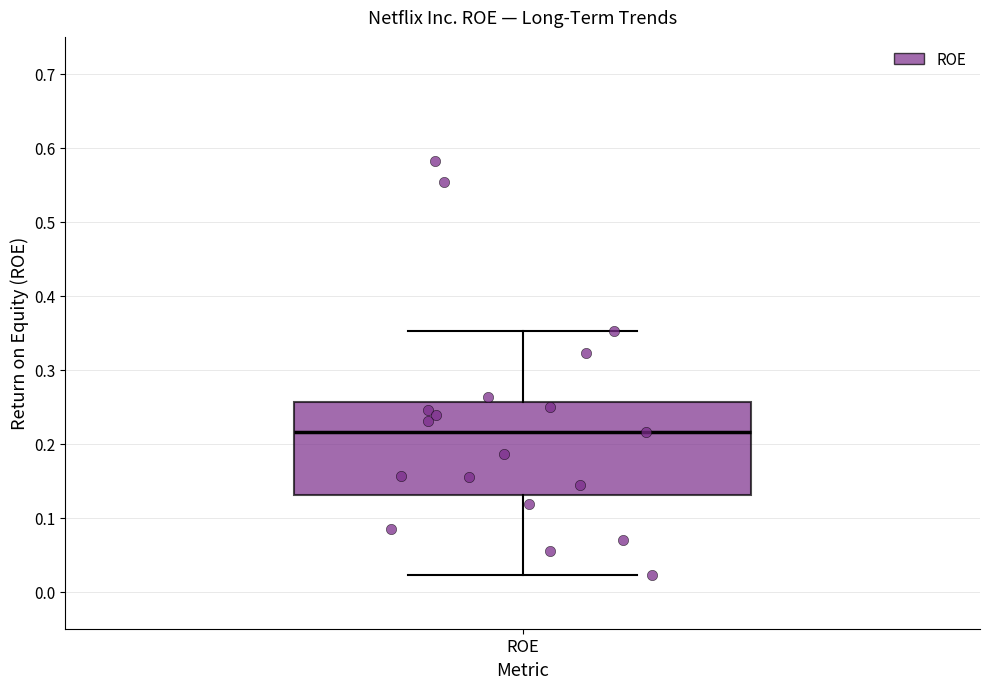

Where is the lower edge of the box for ROE on the y-axis? The values are not printed on the chart, so give them approximately, as read against the axis.

0.13